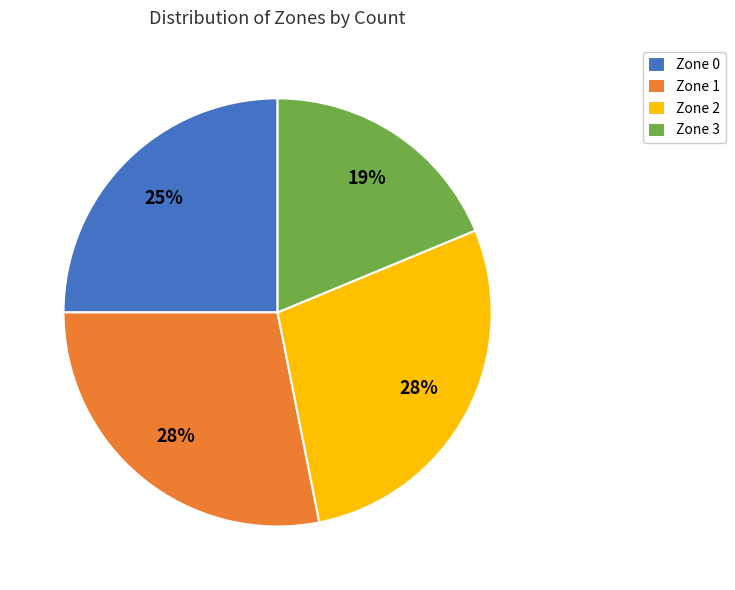

Is it true that Zone 3 is 19% of the pie?

True